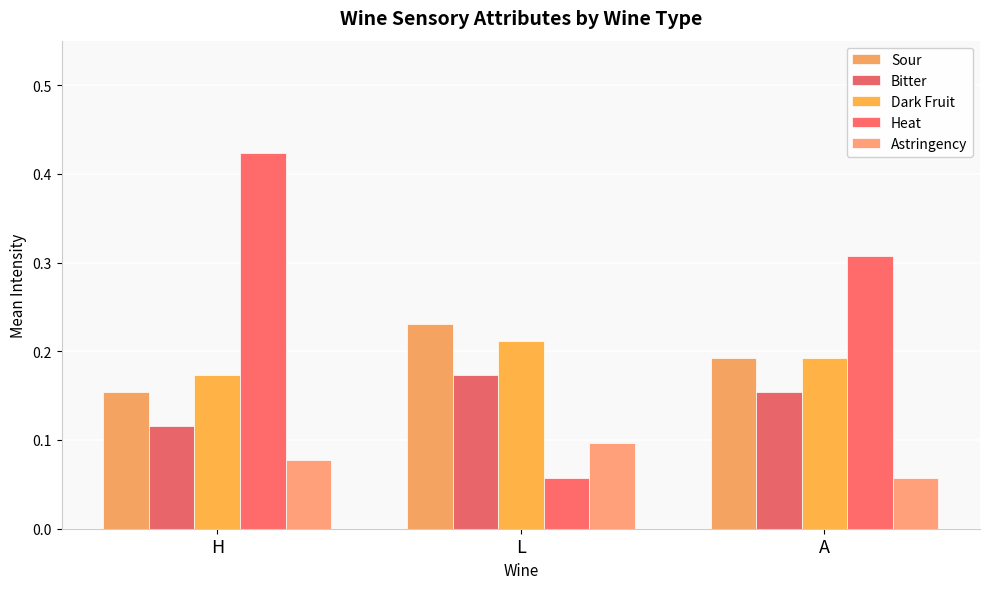

How many groups of bars are there?

3